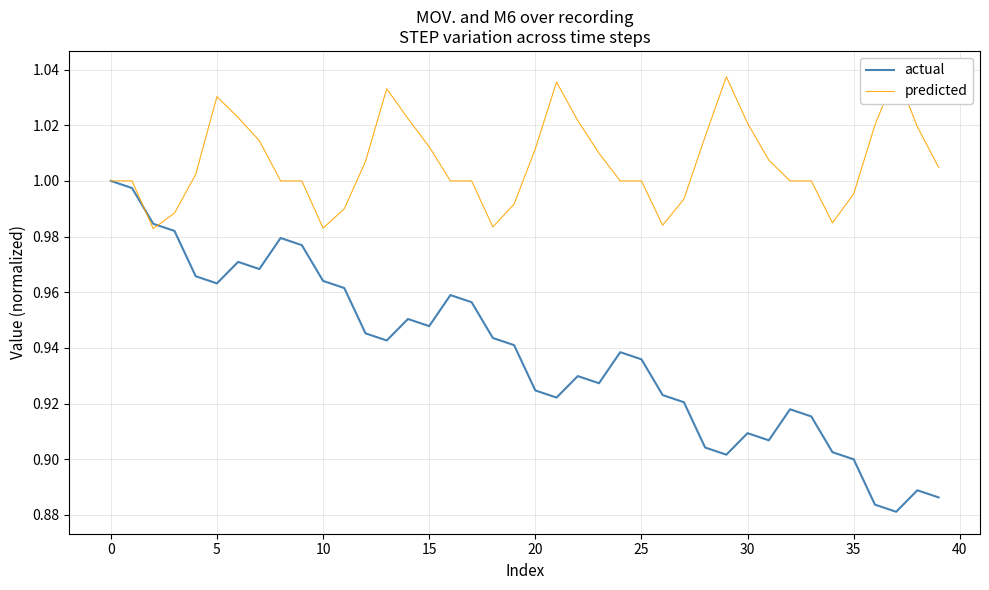

At which label does actual reach its minimum?

37